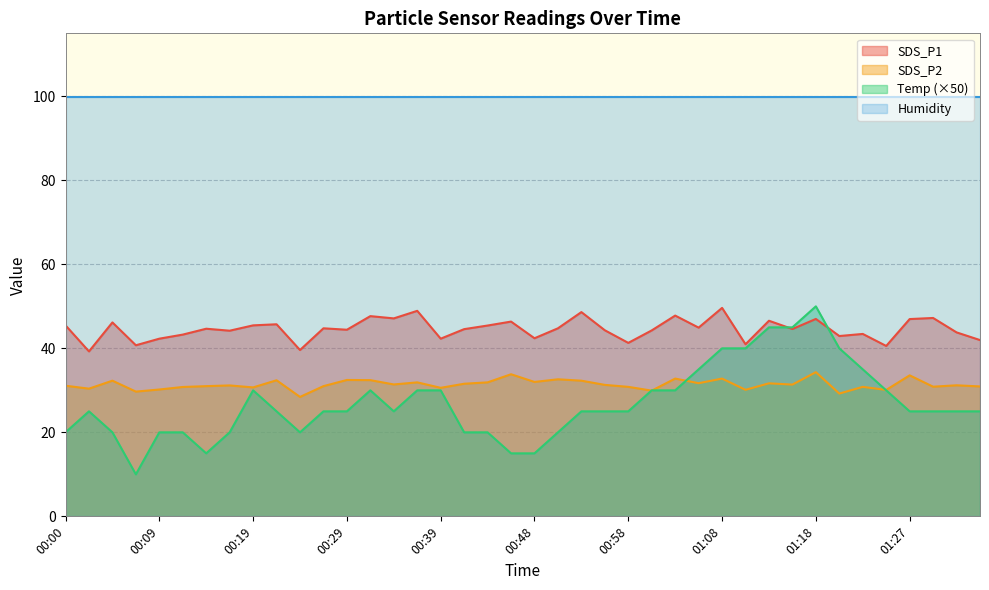

What is the maximum value for SDS_P1?

49.6